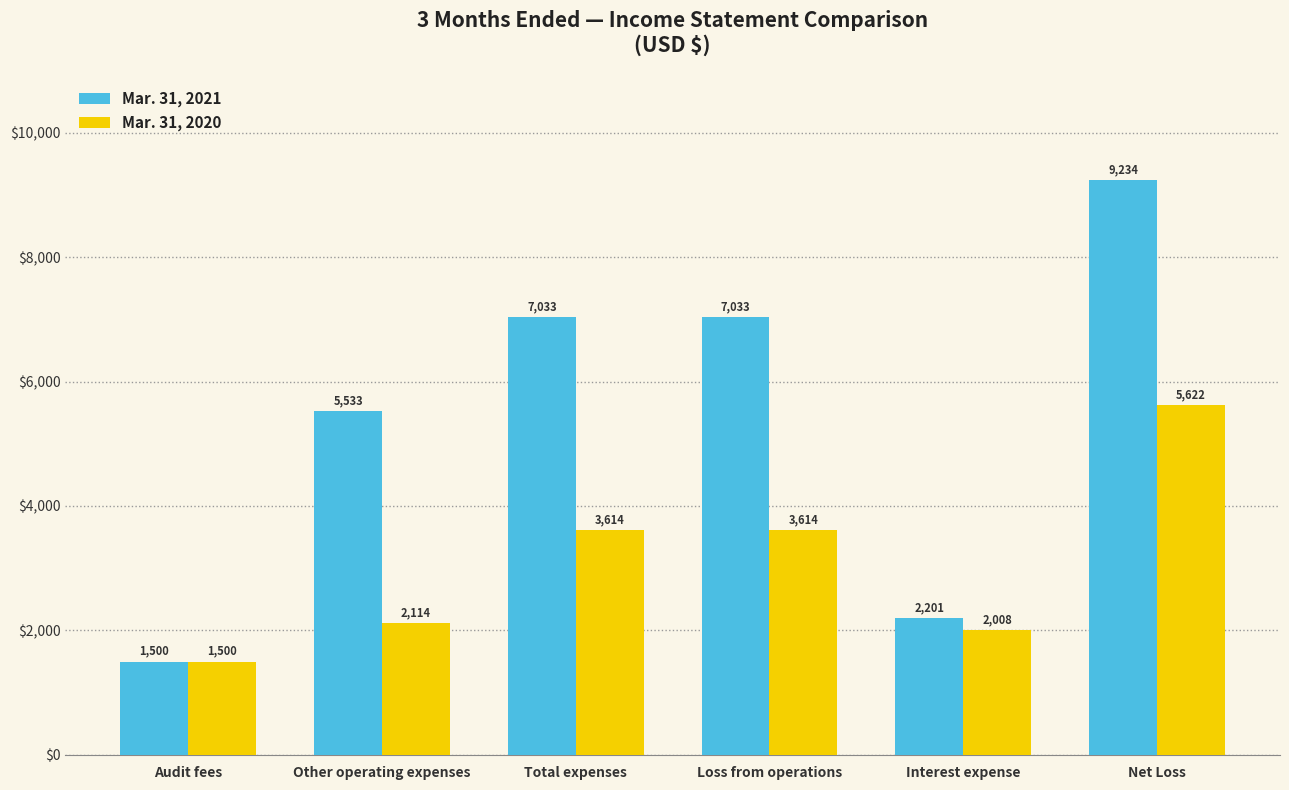

How many bars are there in total?

12